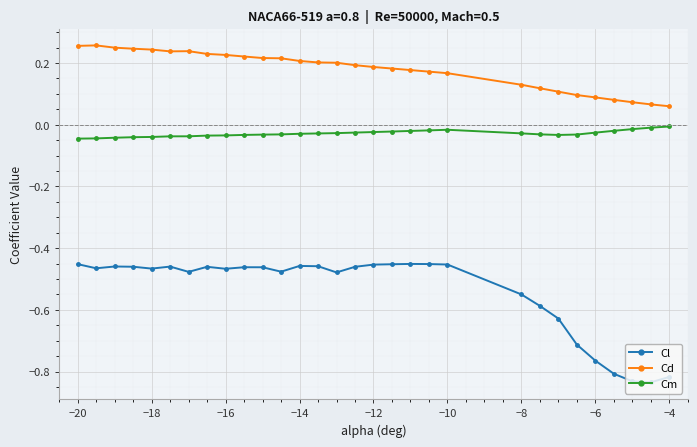

Rank the series by their maximum value, from highest to lowest.

Cd, Cm, Cl